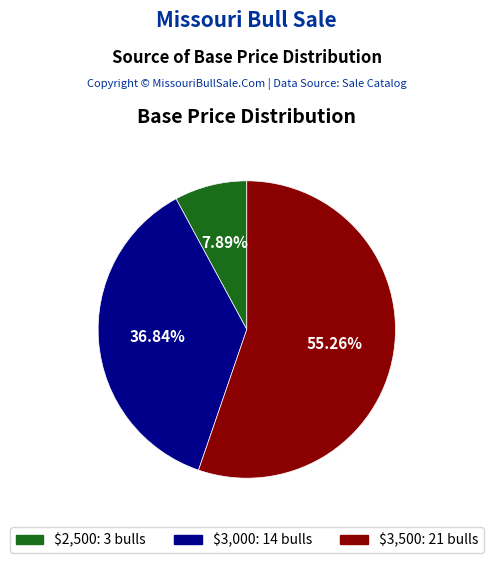

Does any single category account for the majority?

Yes